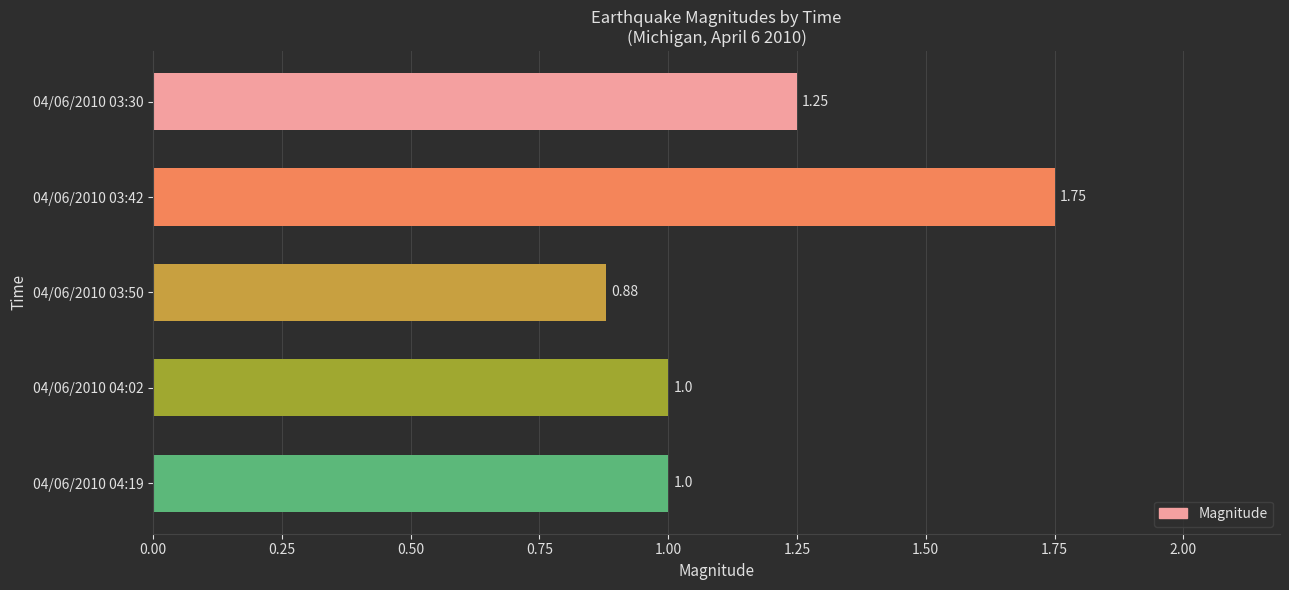

What is the change in value from 04/06/2010 03:42 to 04/06/2010 03:50?

-0.9